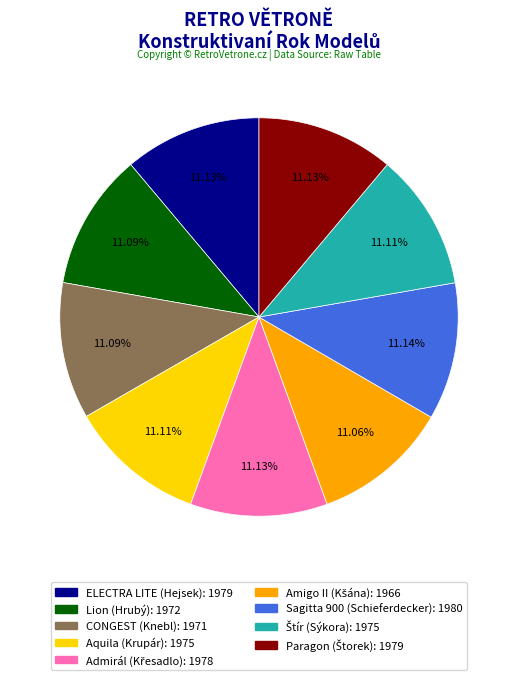

What percentage is the Lion (Hrubý) slice, to the nearest percent?

11%